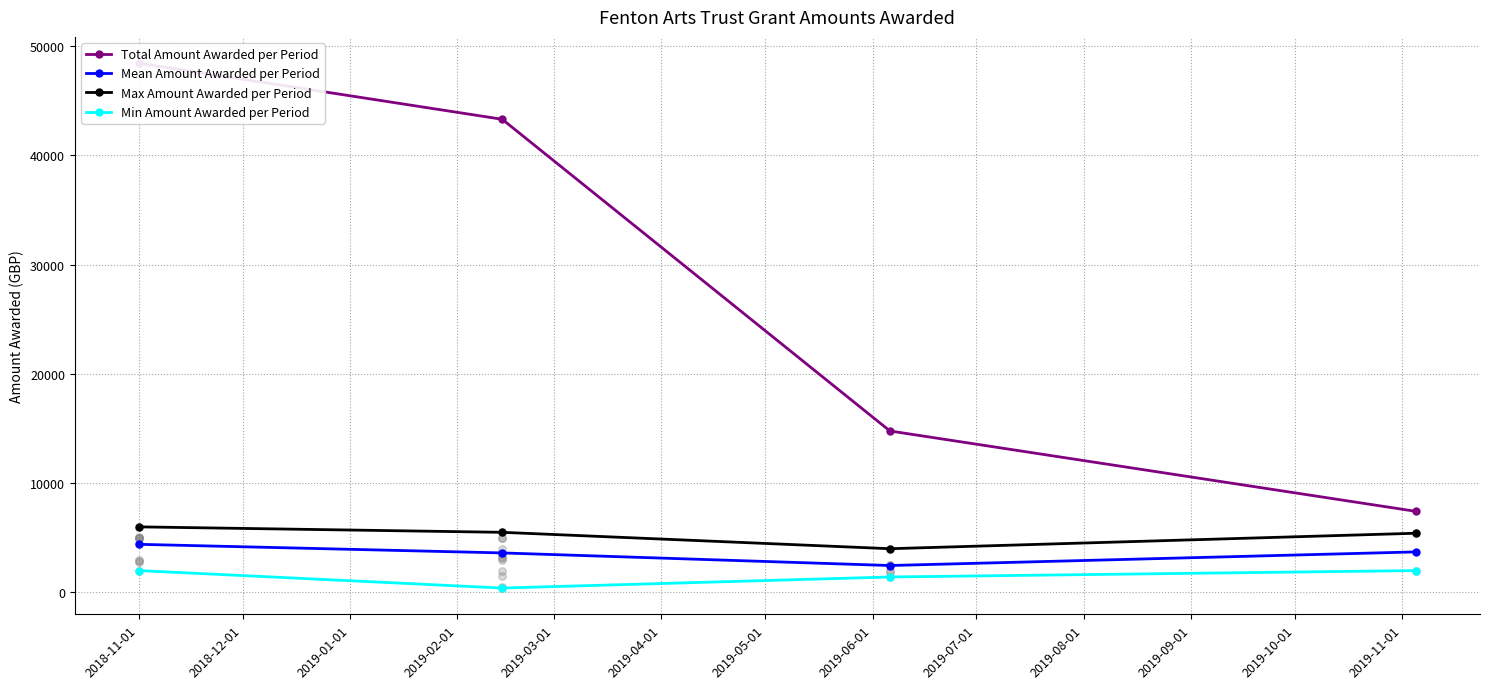

At which category is the sum across all series the highest?

2018-11-01